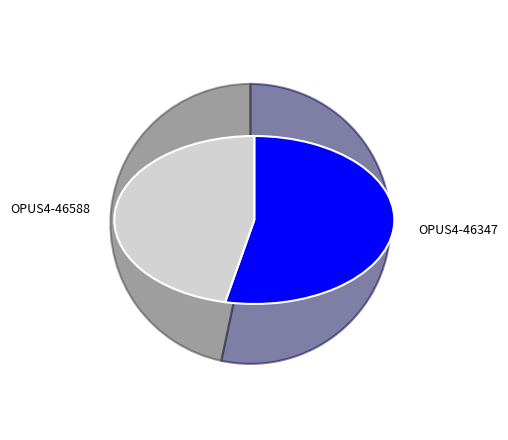

Do OPUS4-46347 and OPUS4-46588 together represent more than half of the pie?

Yes